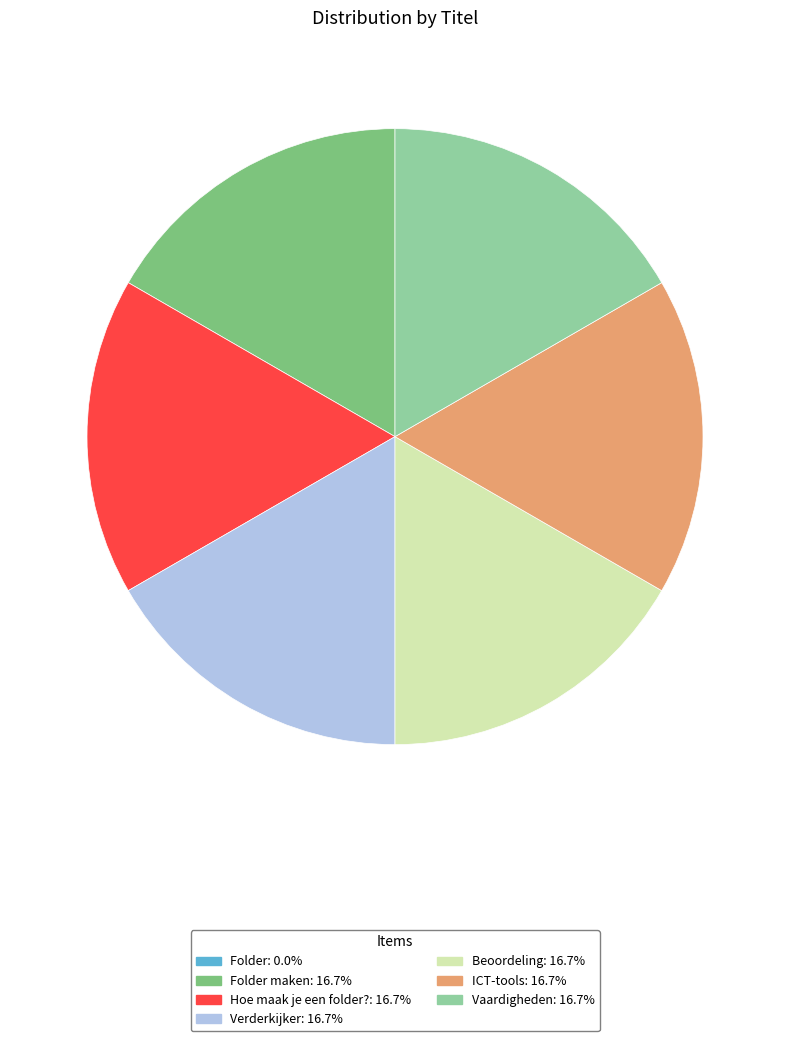

Does any single category account for the majority?

No